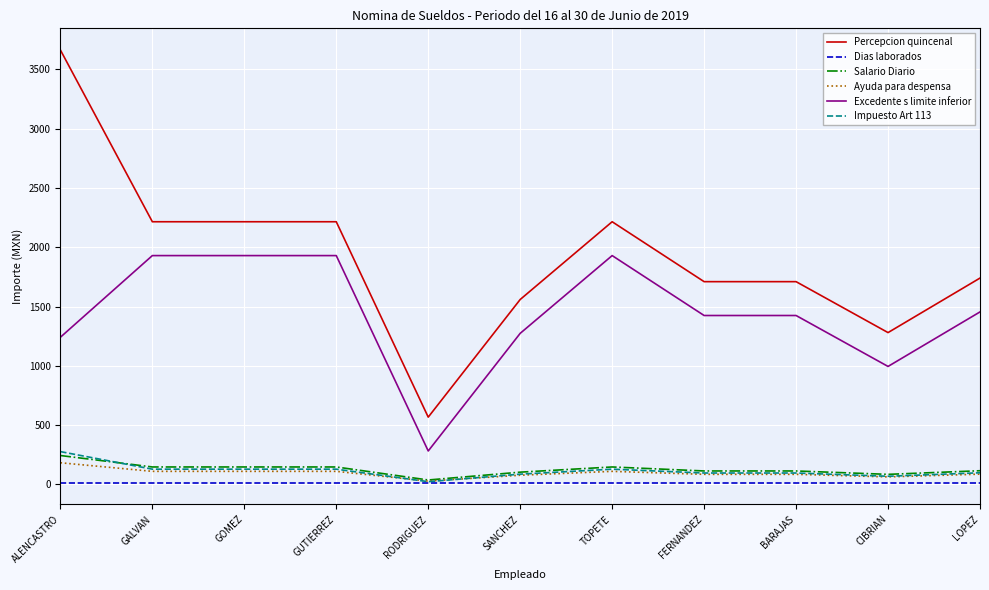

Rank the series by their maximum value, from highest to lowest.

Percepcion quincenal, Excedente s limite inferior, Impuesto Art 113, Salario Diario, Ayuda para despensa, Dias laborados